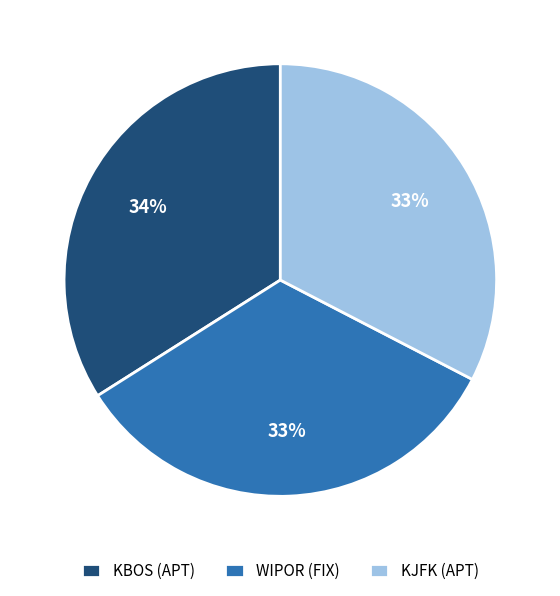

Is it true that WIPOR (FIX) is 33% of the pie?

True